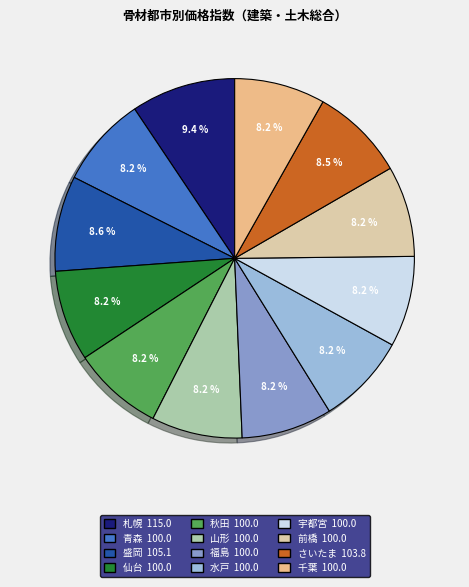

Which category has the biggest portion of the pie?

札幌